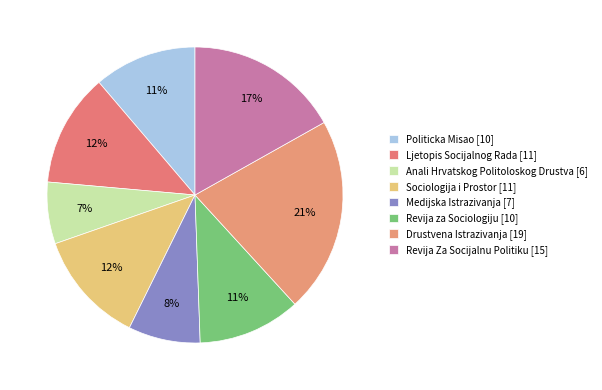

The Revija za Sociologiju slice represents 1% of the pie. True or false?

False